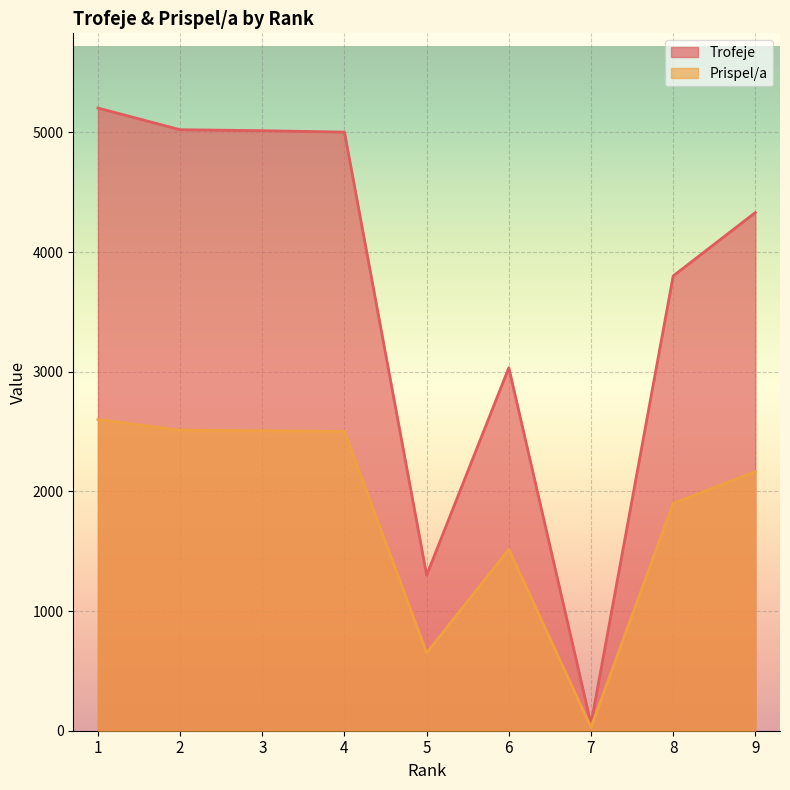

Between 8 and 9, which series saw the biggest shift?

Trofeje